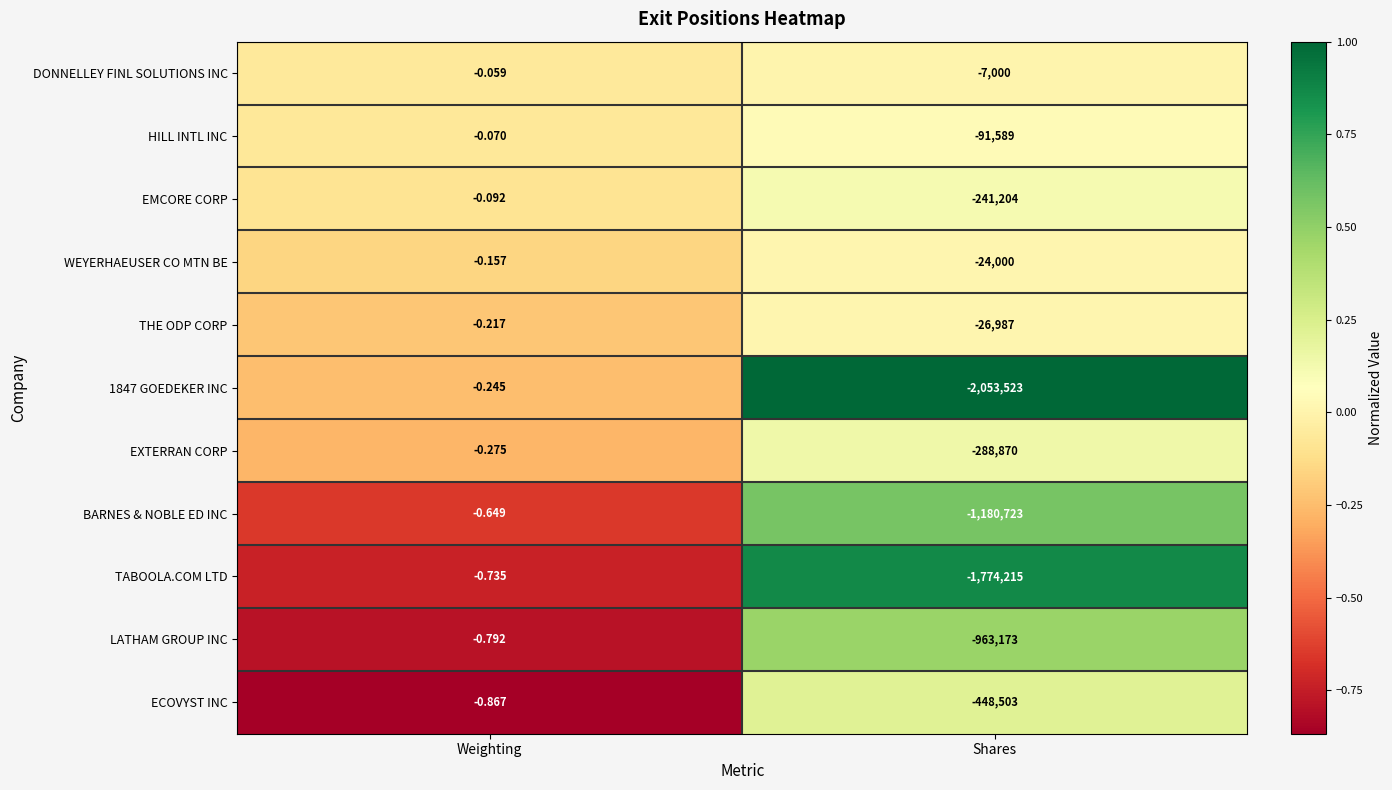

Where is HILL INTL INC nearest to the value -45794?

Weighting